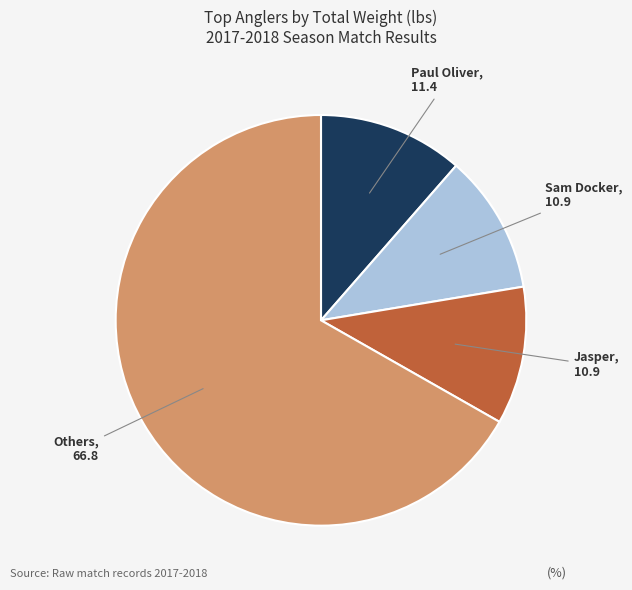

What is the largest slice in the pie chart?

Others